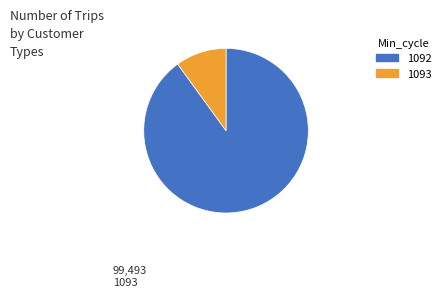

Does any single category account for the majority?

Yes